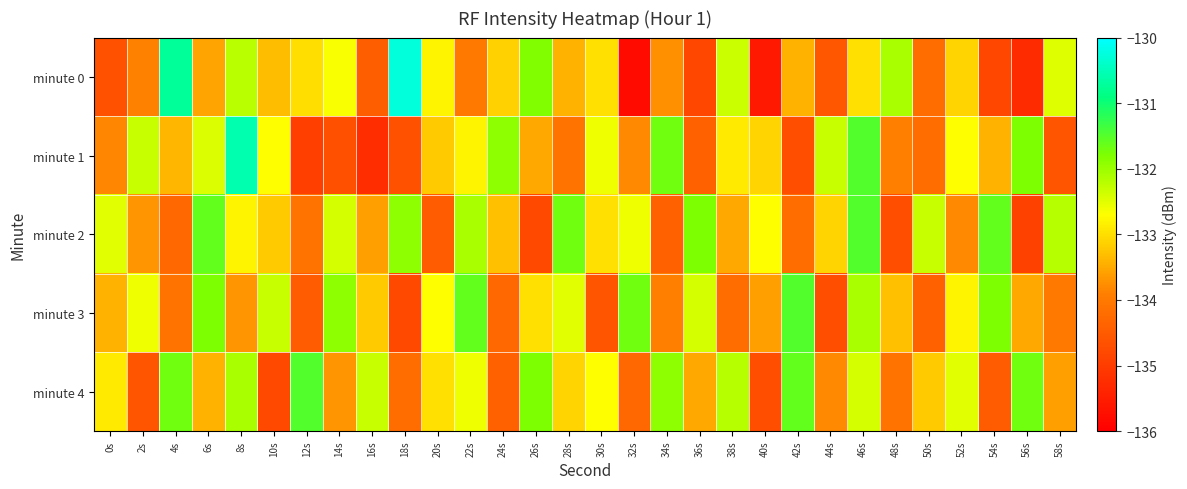

What is the minimum value shown in the chart?

-135.8